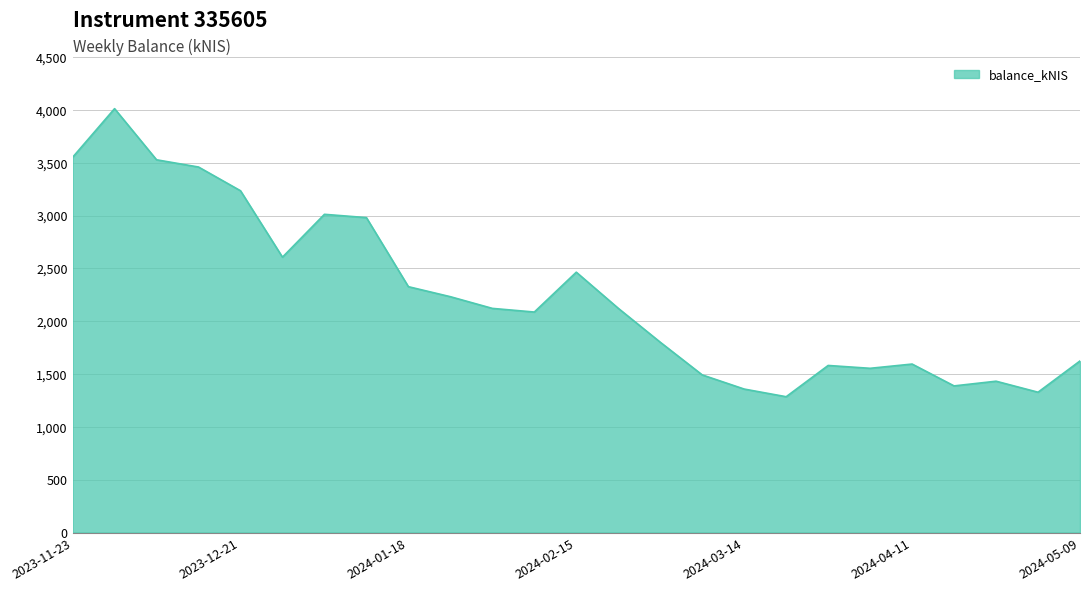

What is the smallest value displayed?

1285.6